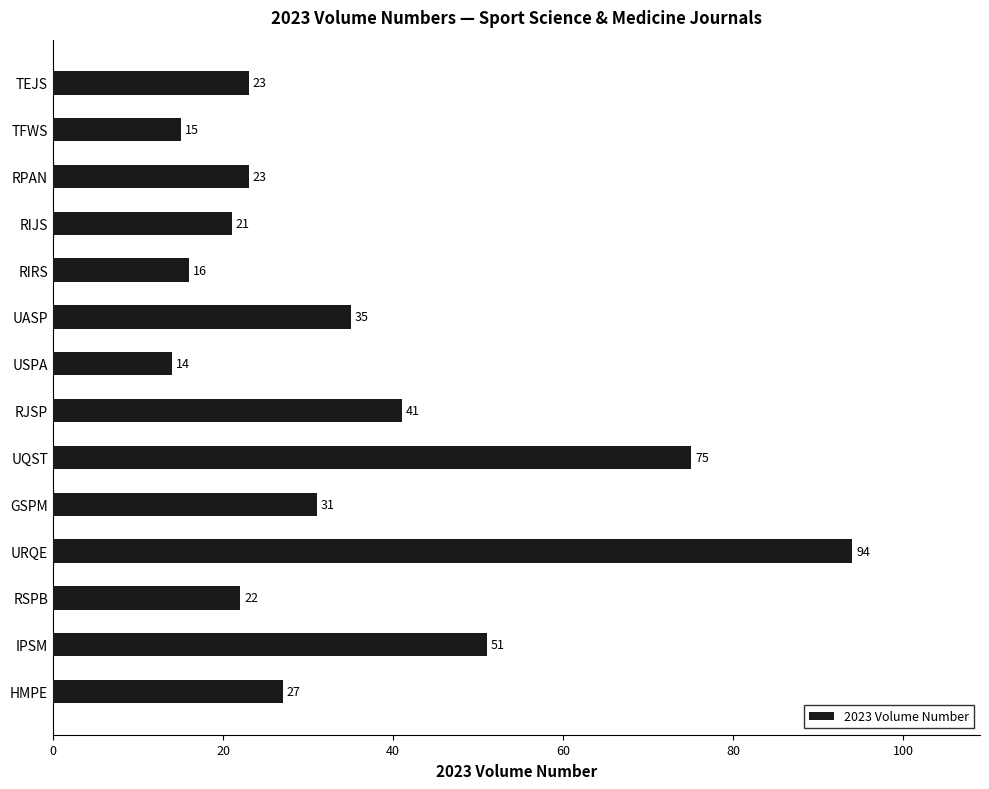

What position from the bottom is HMPE?

1